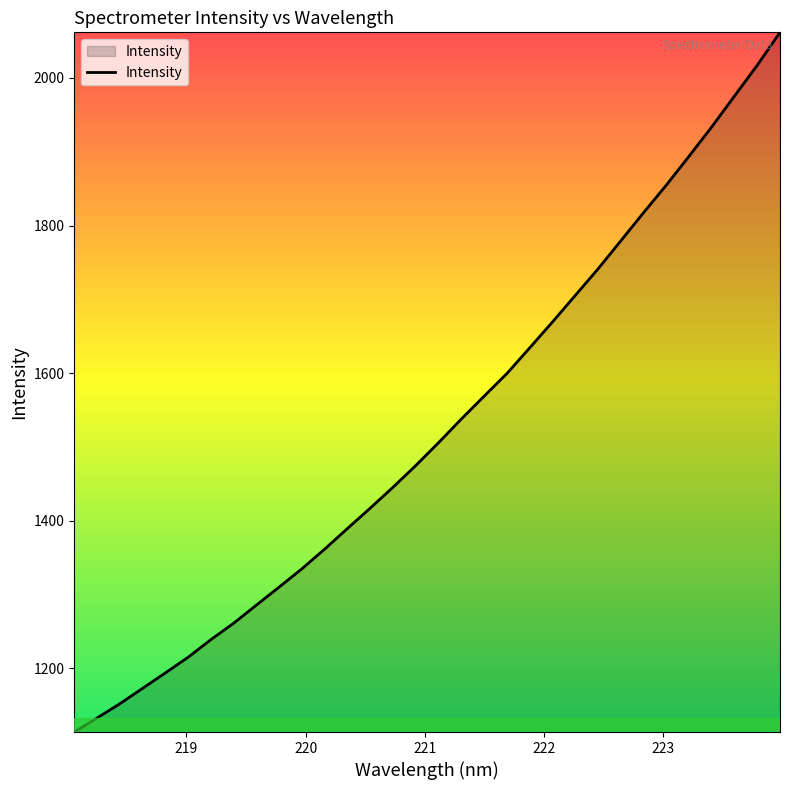

What is the minimum value shown in the chart?

1113.8